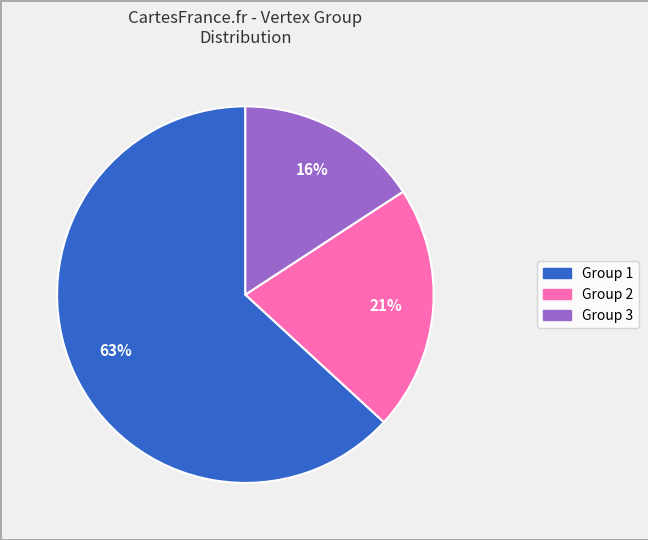

Does any single category account for the majority?

Yes